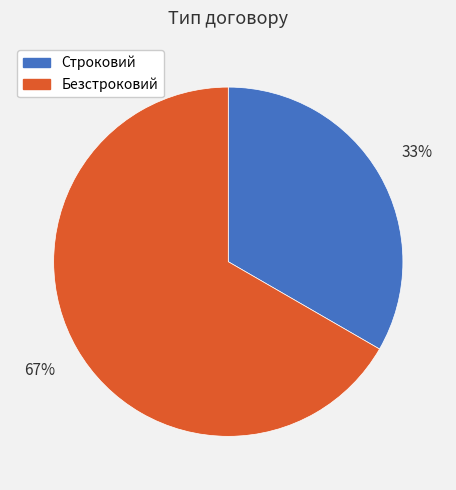

Which has a higher value, Строковий or Безстроковий?

Безстроковий